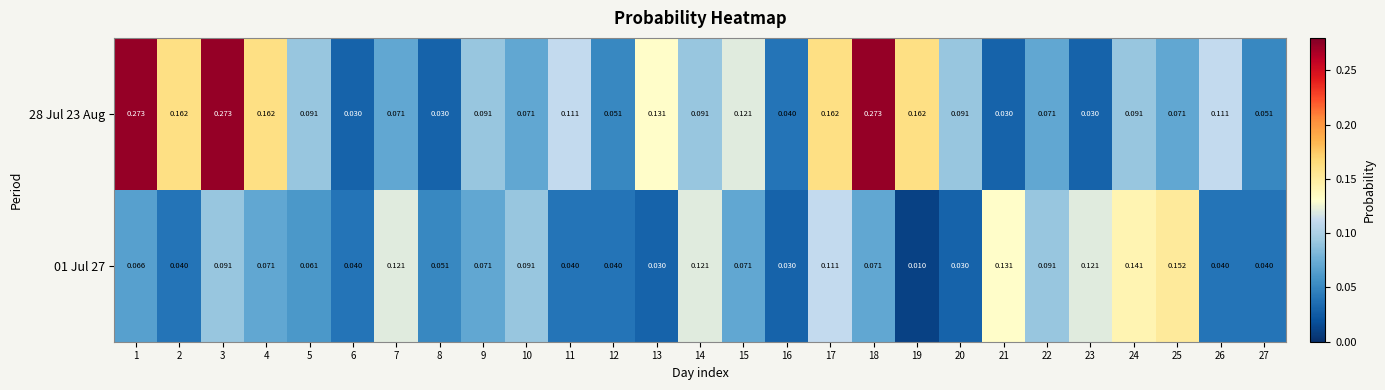

Reading right to left, what are all the values shown in this chart?

01 Jul 27: 27=0.0	26=0.0	25=0.2	24=0.1	23=0.1	22=0.1	21=0.1	20=0.0	19=0.0	18=0.1	17=0.1	16=0.0	15=0.1	14=0.1	13=0.0	12=0.0	11=0.0	10=0.1	9=0.1	8=0.1	7=0.1	6=0.0	5=0.1	4=0.1	3=0.1	2=0.0	1=0.1
28 Jul 23 Aug: 27=0.1	26=0.1	25=0.1	24=0.1	23=0.0	22=0.1	21=0.0	20=0.1	19=0.2	18=0.3	17=0.2	16=0.0	15=0.1	14=0.1	13=0.1	12=0.1	11=0.1	10=0.1	9=0.1	8=0.0	7=0.1	6=0.0	5=0.1	4=0.2	3=0.3	2=0.2	1=0.3